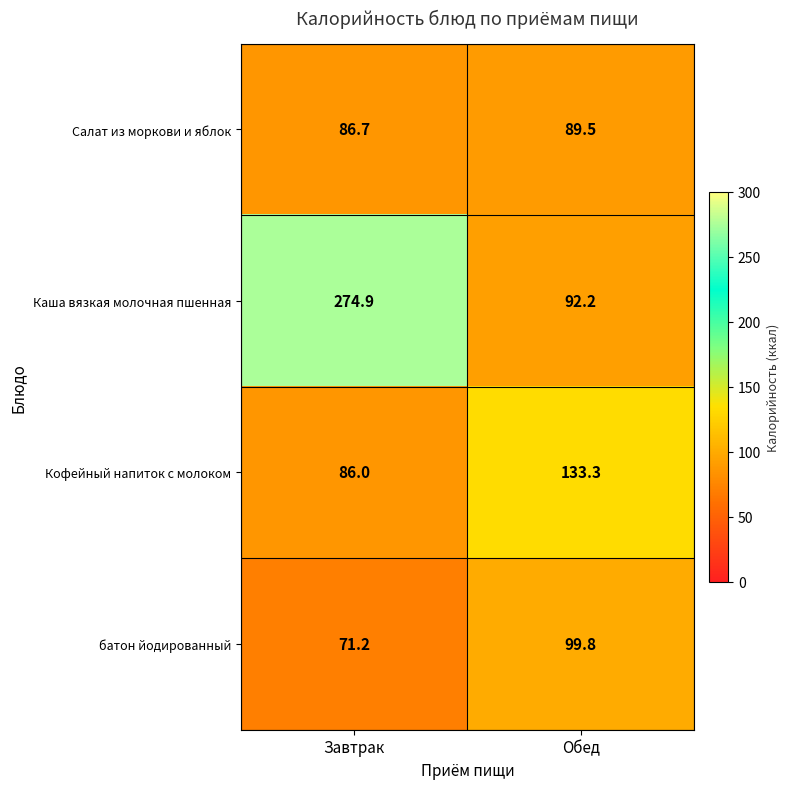

How many categories are shown in the chart?

2